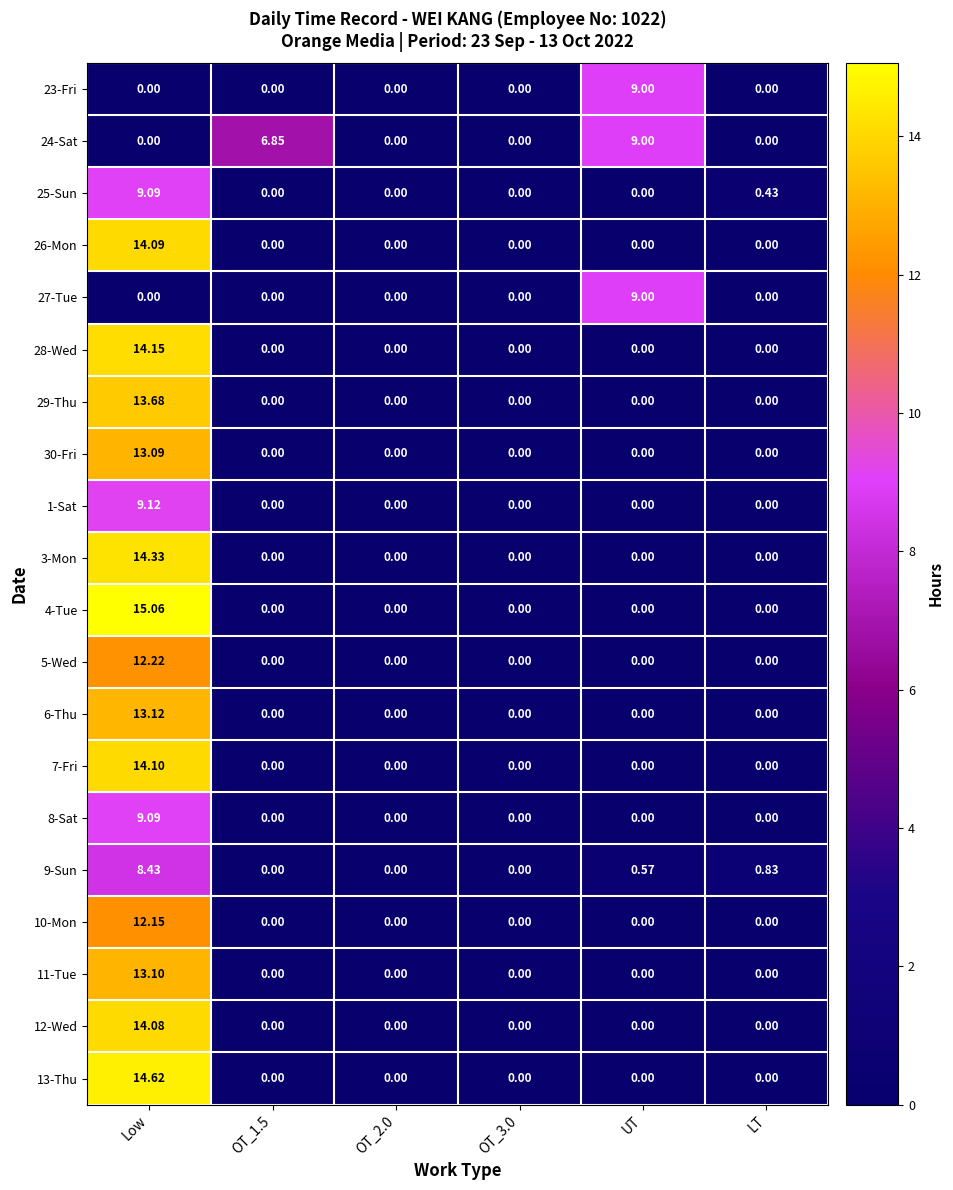

Which series changed the most between Low and LT?

4-Tue